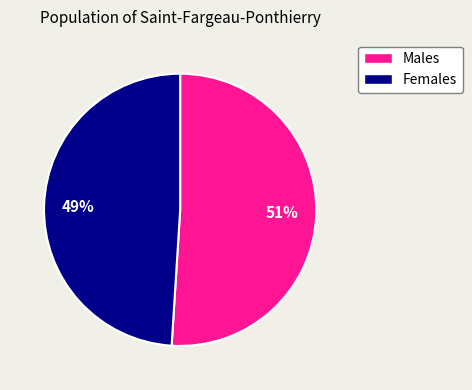

To the nearest percent, what is the average slice percentage?

50%